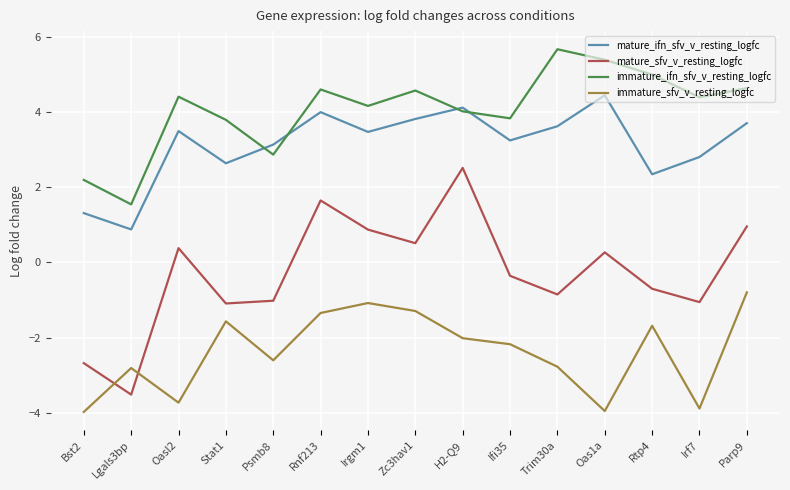

What is the difference between the highest and lowest values at Ifi35?

6.0